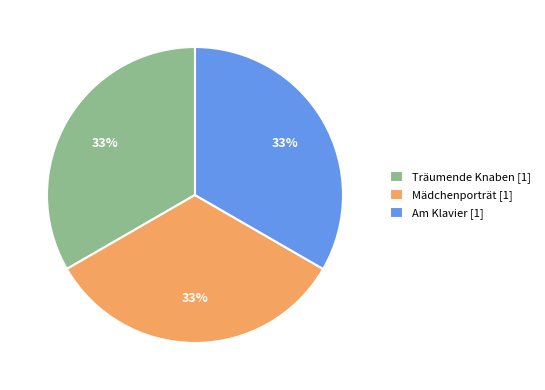

How many slices are in this pie chart?

3